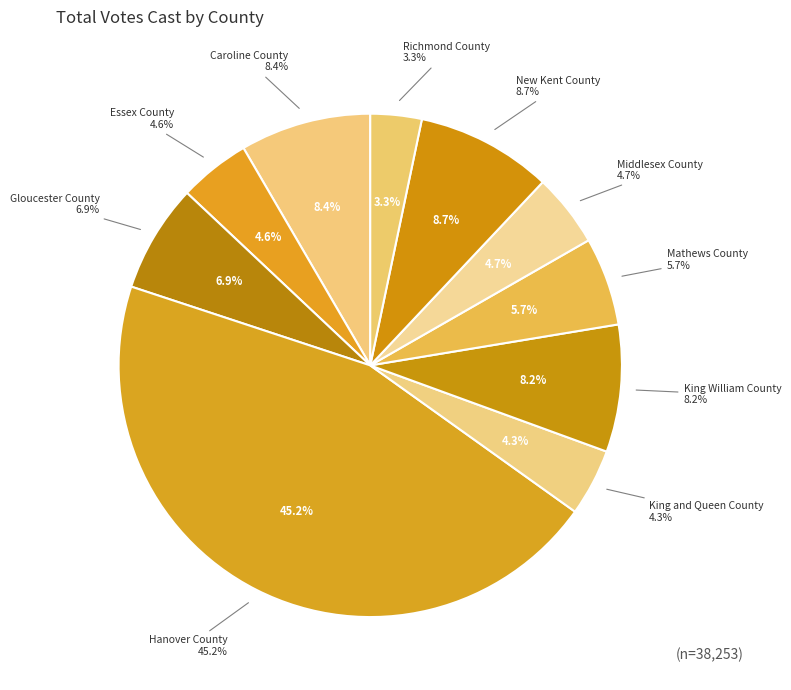

Is it true that Richmond County is 17% of the pie?

False